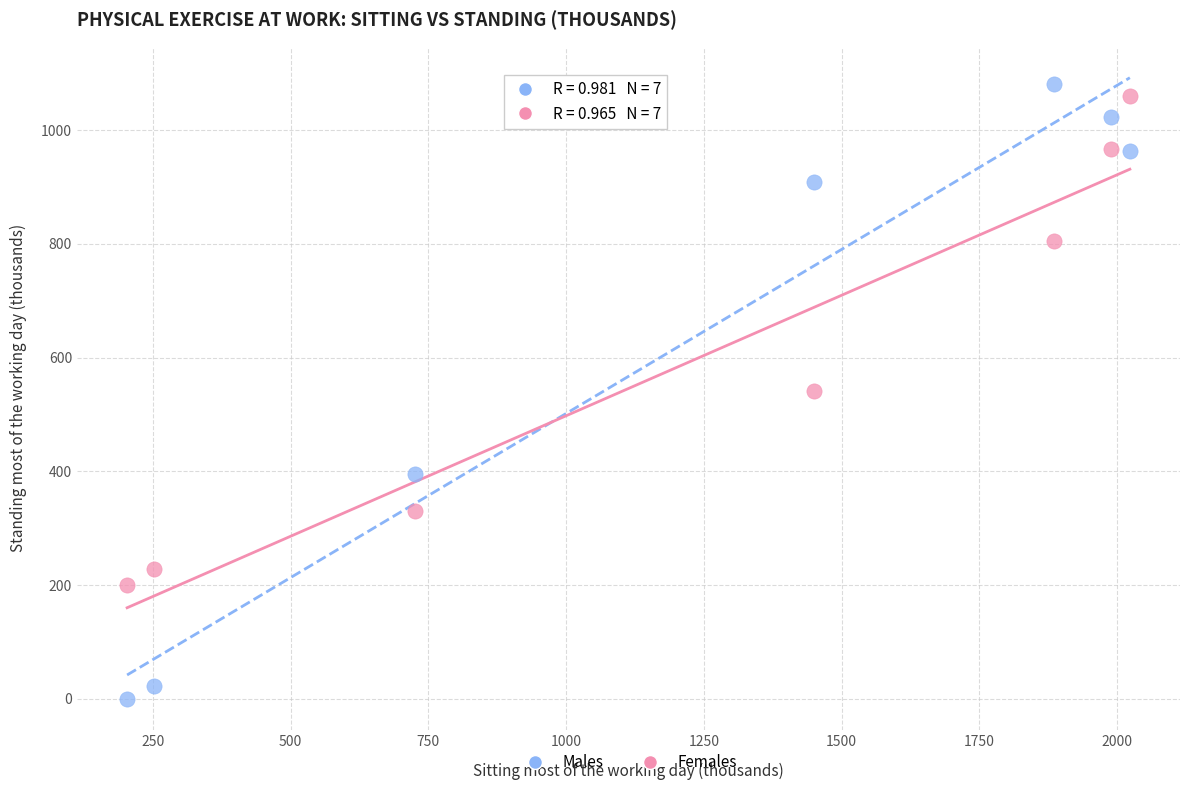

What is the X range (max minus min) for the scatter plot?

1819.9